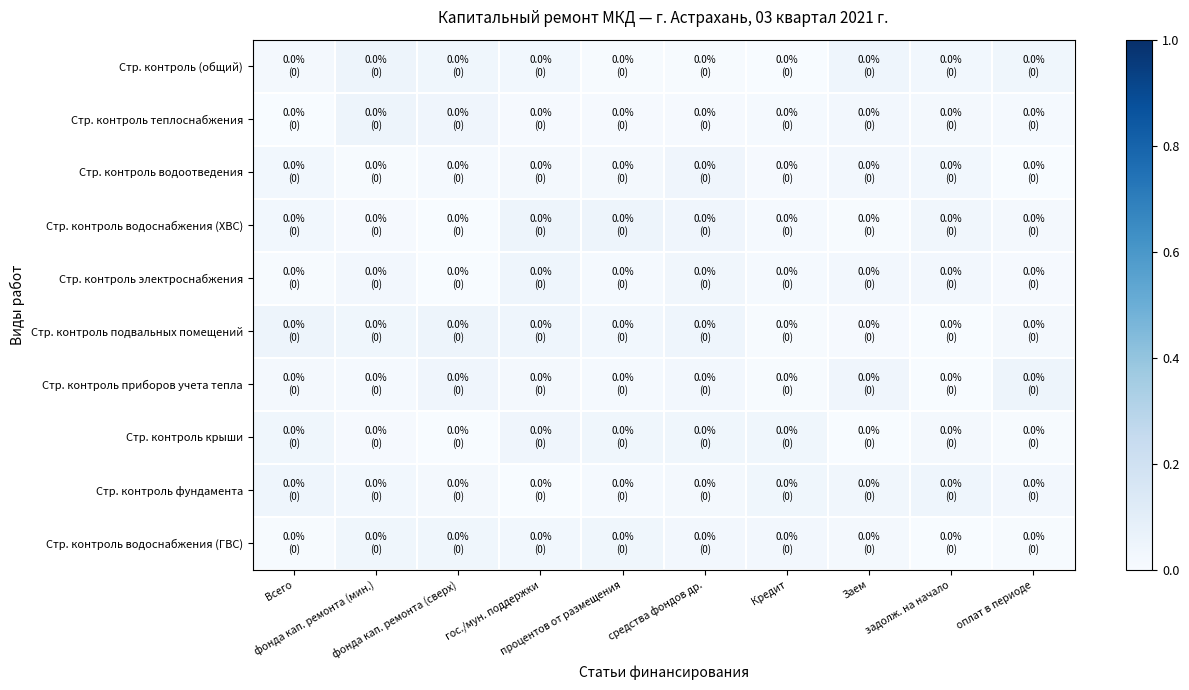

Reading left to right, extract all data points from this chart.

Стр. контроль (общий): Всего=0.0	фонда кап. ремонта (мин.)=0.0	фонда кап. ремонта (сверх)=0.0	гос./мун. поддержки=0.0	процентов от размещения=0.0	средства фондов др.=0.0	Кредит=0.0	Заем=0.0	задолж. на начало=0.0	оплат в периоде=0.0
Стр. контроль теплоснабжения: Всего=0.0	фонда кап. ремонта (мин.)=0.0	фонда кап. ремонта (сверх)=0.0	гос./мун. поддержки=0.0	процентов от размещения=0.0	средства фондов др.=0.0	Кредит=0.0	Заем=0.0	задолж. на начало=0.0	оплат в периоде=0.0
Стр. контроль водоотведения: Всего=0.0	фонда кап. ремонта (мин.)=0.0	фонда кап. ремонта (сверх)=0.0	гос./мун. поддержки=0.0	процентов от размещения=0.0	средства фондов др.=0.0	Кредит=0.0	Заем=0.0	задолж. на начало=0.0	оплат в периоде=0.0
Стр. контроль водоснабжения (ХВС): Всего=0.0	фонда кап. ремонта (мин.)=0.0	фонда кап. ремонта (сверх)=0.0	гос./мун. поддержки=0.0	процентов от размещения=0.0	средства фондов др.=0.0	Кредит=0.0	Заем=0.0	задолж. на начало=0.0	оплат в периоде=0.0
Стр. контроль электроснабжения: Всего=0.0	фонда кап. ремонта (мин.)=0.0	фонда кап. ремонта (сверх)=0.0	гос./мун. поддержки=0.0	процентов от размещения=0.0	средства фондов др.=0.0	Кредит=0.0	Заем=0.0	задолж. на начало=0.0	оплат в периоде=0.0
Стр. контроль подвальных помещений: Всего=0.0	фонда кап. ремонта (мин.)=0.0	фонда кап. ремонта (сверх)=0.0	гос./мун. поддержки=0.0	процентов от размещения=0.0	средства фондов др.=0.0	Кредит=0.0	Заем=0.0	задолж. на начало=0.0	оплат в периоде=0.0
Стр. контроль приборов учета тепла: Всего=0.0	фонда кап. ремонта (мин.)=0.0	фонда кап. ремонта (сверх)=0.0	гос./мун. поддержки=0.0	процентов от размещения=0.0	средства фондов др.=0.0	Кредит=0.0	Заем=0.0	задолж. на начало=0.0	оплат в периоде=0.0
Стр. контроль крыши: Всего=0.0	фонда кап. ремонта (мин.)=0.0	фонда кап. ремонта (сверх)=0.0	гос./мун. поддержки=0.0	процентов от размещения=0.0	средства фондов др.=0.0	Кредит=0.0	Заем=0.0	задолж. на начало=0.0	оплат в периоде=0.0
Стр. контроль фундамента: Всего=0.0	фонда кап. ремонта (мин.)=0.0	фонда кап. ремонта (сверх)=0.0	гос./мун. поддержки=0.0	процентов от размещения=0.0	средства фондов др.=0.0	Кредит=0.0	Заем=0.0	задолж. на начало=0.0	оплат в периоде=0.0
Стр. контроль водоснабжения (ГВС): Всего=0.0	фонда кап. ремонта (мин.)=0.0	фонда кап. ремонта (сверх)=0.0	гос./мун. поддержки=0.0	процентов от размещения=0.0	средства фондов др.=0.0	Кредит=0.0	Заем=0.0	задолж. на начало=0.0	оплат в периоде=0.0